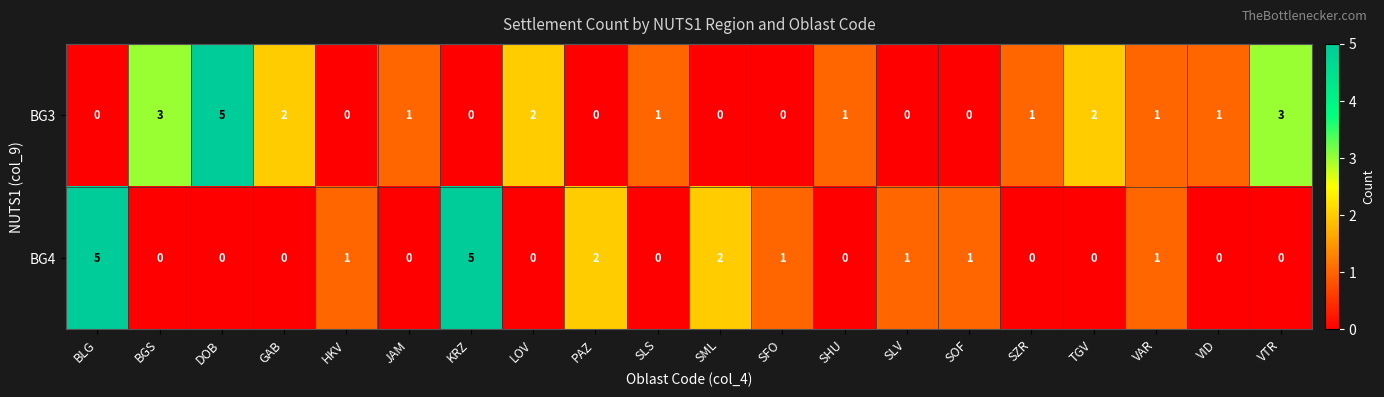

How many BG4 values are between 0 and 1?

16